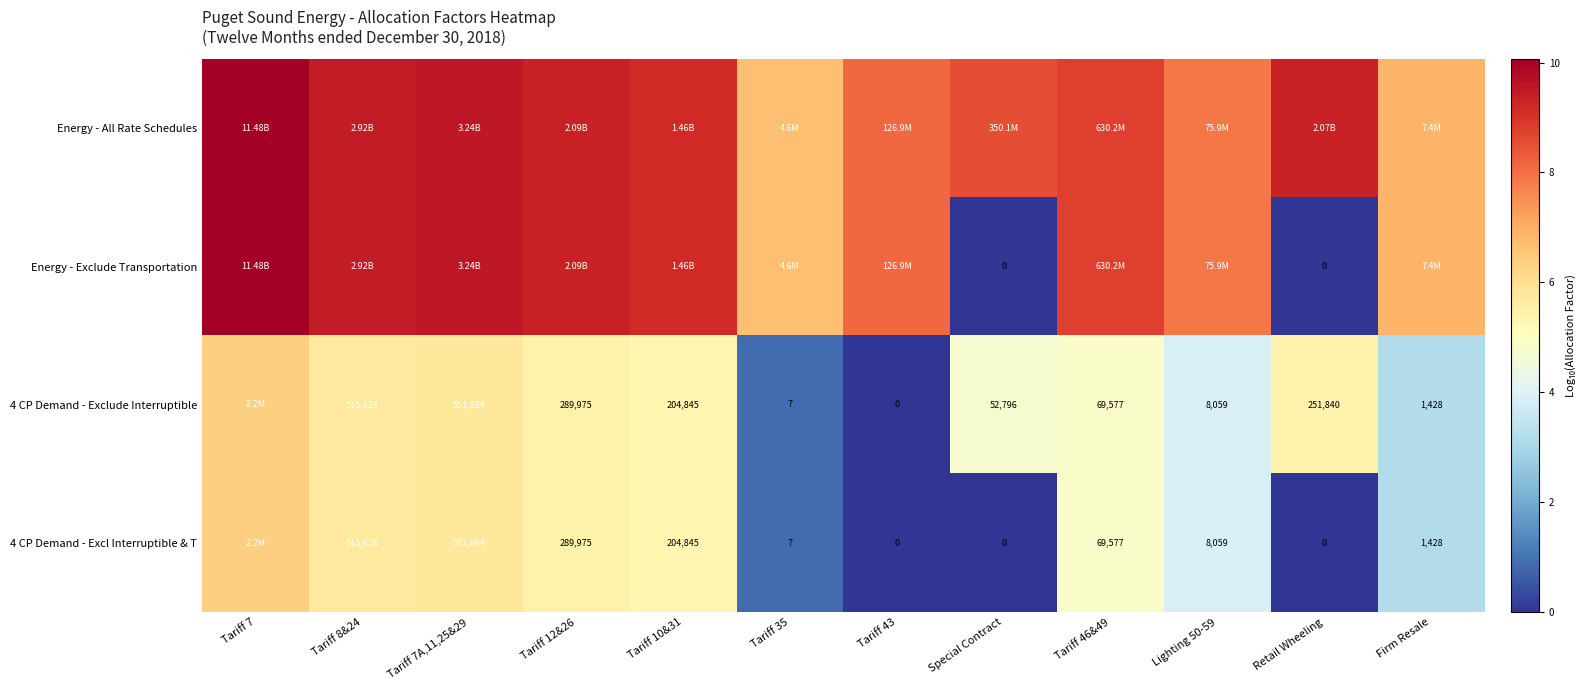

Is the value of 4 CP Demand - Excl Interruptible & T at Tariff 7A,11,25&29 greater than the value of Energy - Exclude Transportation at Special Contract?

Yes